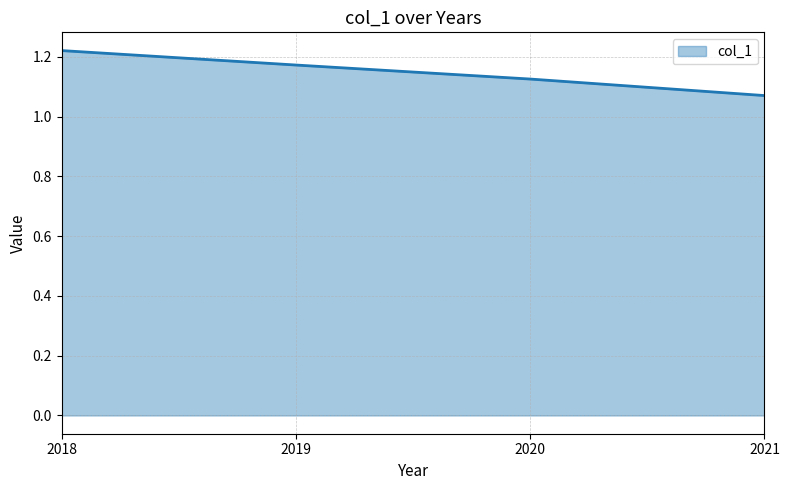

How many values are between 1 and 2?

4